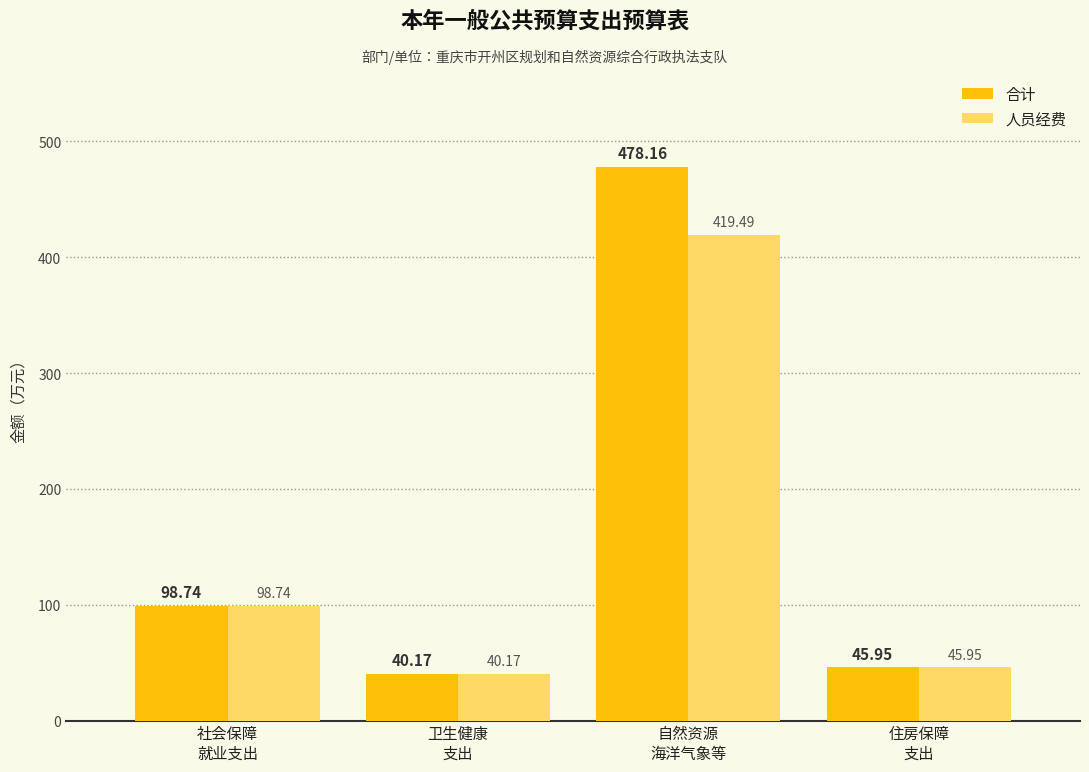

Is the value of 人员经费 at 自然资源
海洋气象等 greater than the value of 合计 at 卫生健康
支出?

Yes